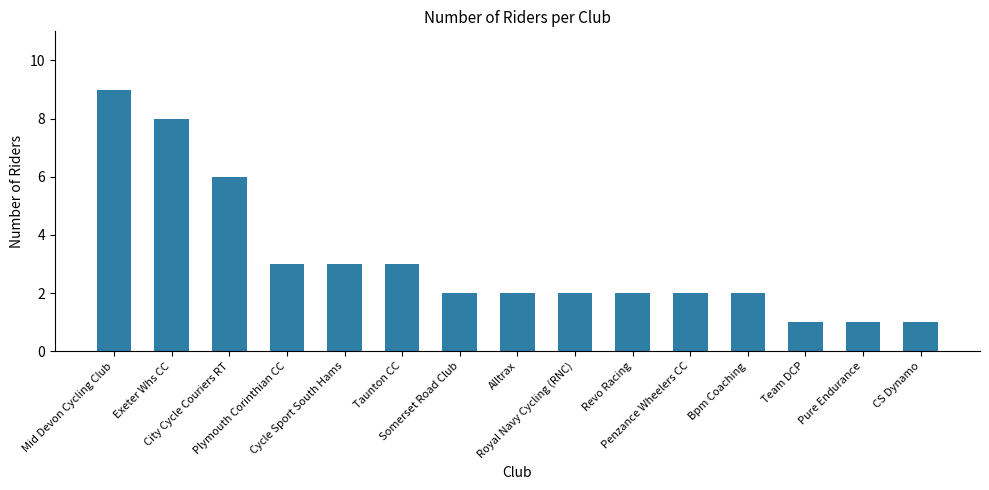

What is the sum of the values at Exeter Whs CC and Pure Endurance?

9